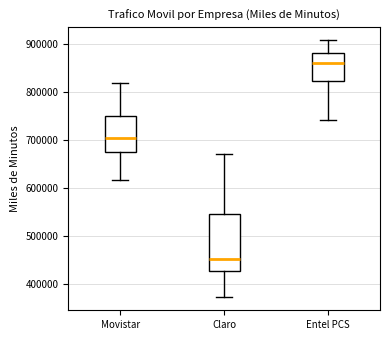

Reading left to right, read every box against the y-axis: the position of its median line, the range the box covers, and the ends of its whiskers. The values are not printed on the chart, so give them approximately, as read against the axis.

Movistar: median 710000, box 680000 to 750000, whiskers 620000 to 820000
Claro: median 450000, box 430000 to 550000, whiskers 370000 to 670000
Entel PCS: median 860000, box 820000 to 880000, whiskers 740000 to 910000